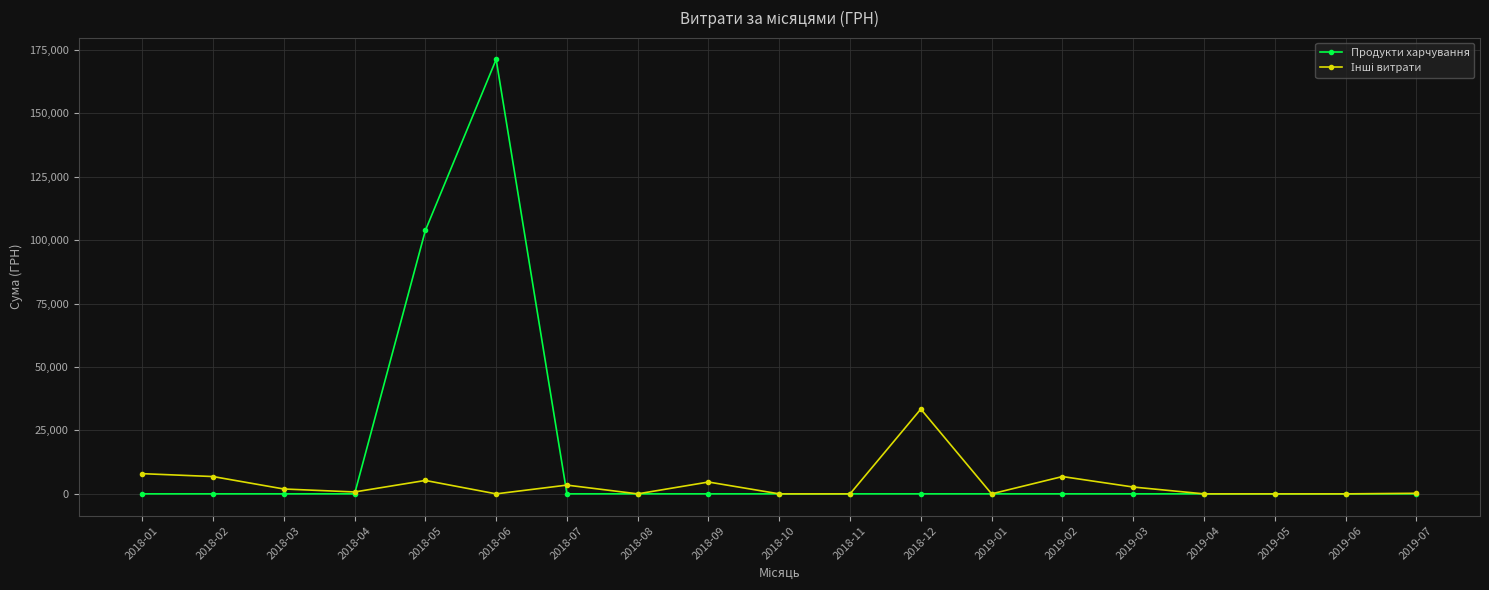

What is the label of the 6th point from the right?

2019-02